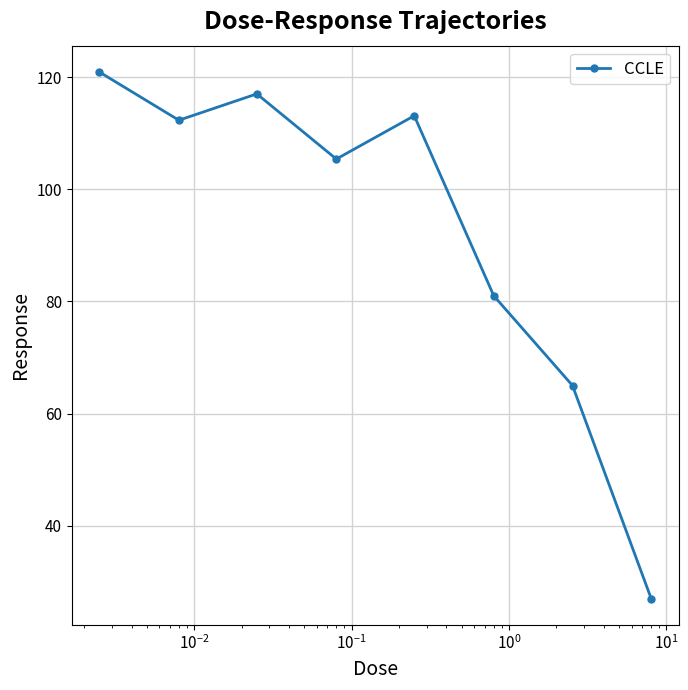

What is the greatest value displayed?

120.9